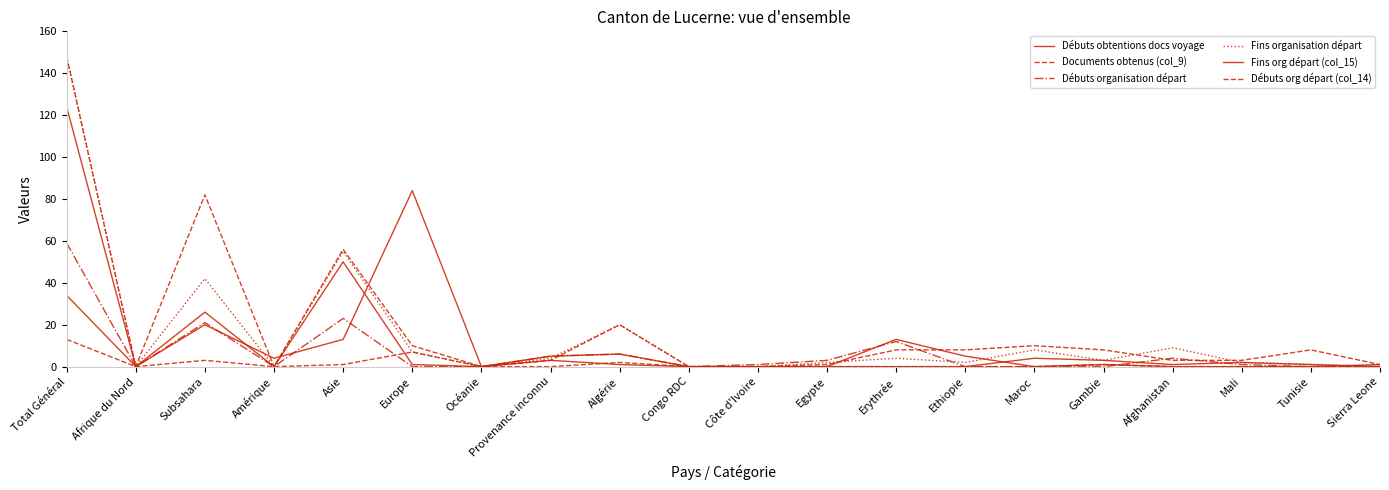

Does the chart have visible grid lines?

No